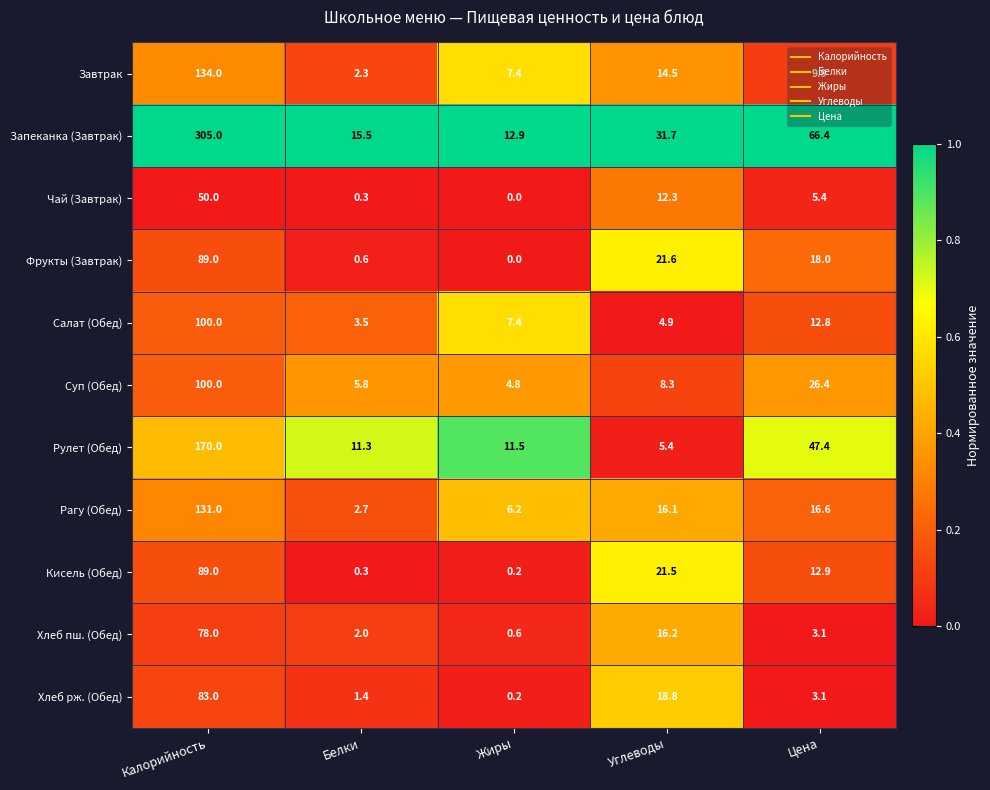

What is the sum of the Салат (Обед) values at Жиры and Углеводы?

12.3